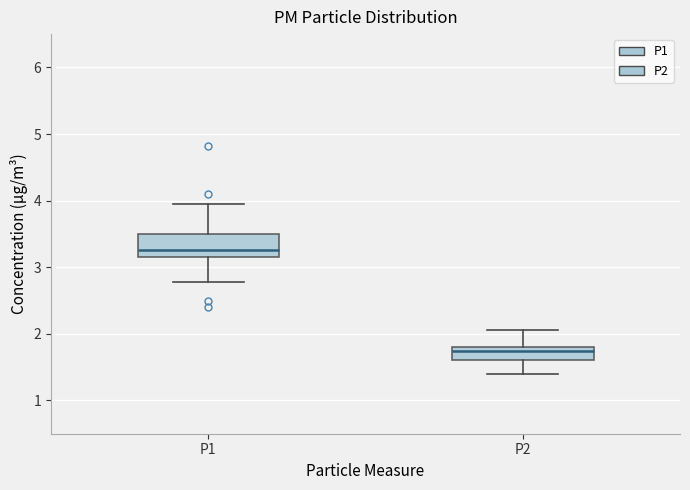

Reading left to right, read every box against the y-axis: the position of its median line, the range the box covers, and the ends of its whiskers. The values are not printed on the chart, so give them approximately, as read against the axis.

P1: median 3.3, box 3.2 to 3.5, whiskers 2.8 to 4.0
P2: median 1.7, box 1.6 to 1.8, whiskers 1.4 to 2.1